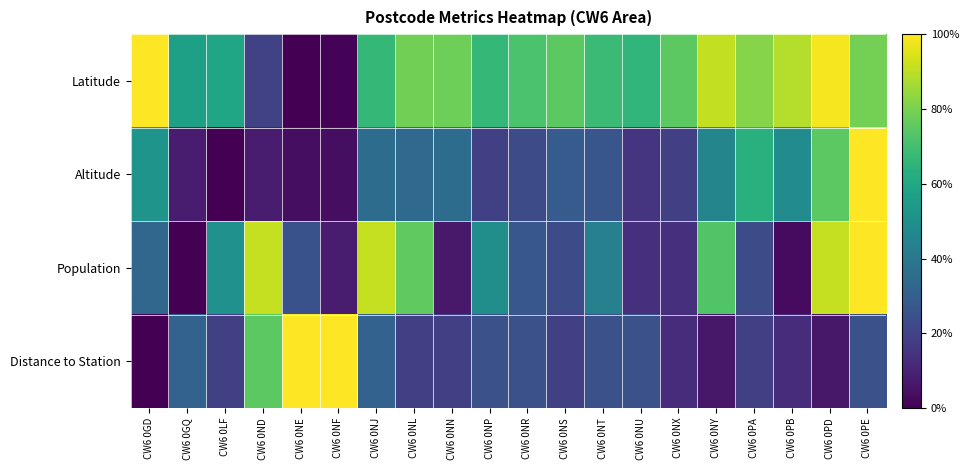

At CW6 0NF, list the series in order from smallest to largest.

Latitude, Altitude, Population, Distance to Station